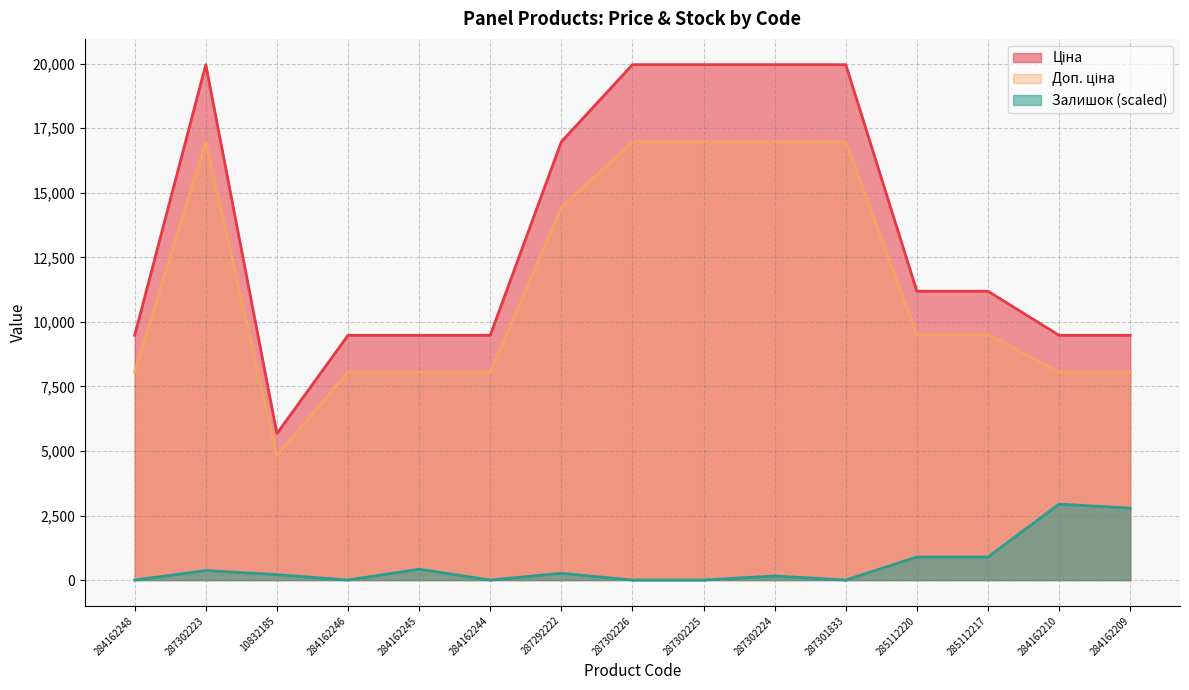

What is the sum of the Доп. ціна values at 284162245 and 10832185?

12880.8